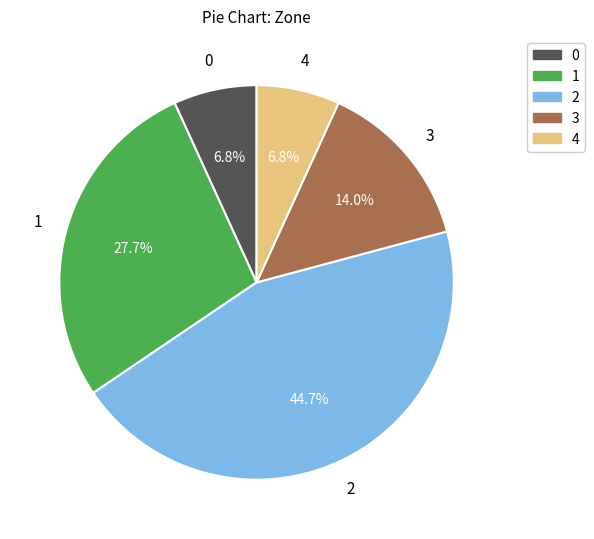

What portion of the pie excludes 4?

93.2%